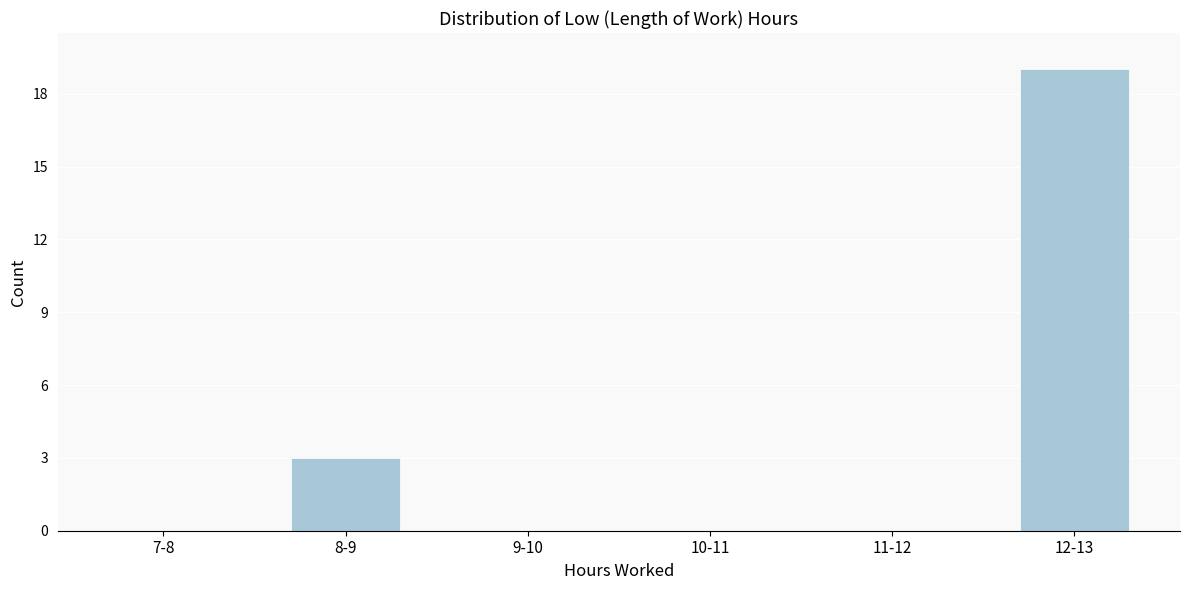

Reading left to right, extract all data points from this chart.

7-8=0	8-9=3	9-10=0	10-11=0	11-12=0	12-13=19